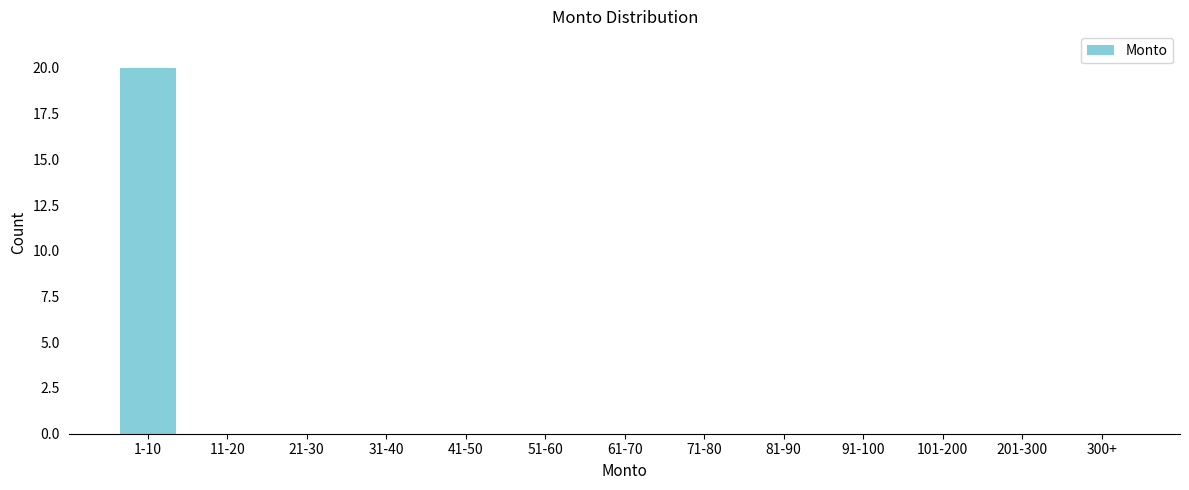

Reading left to right, list all the values displayed in this chart.

1-10=20	11-20=0	21-30=0	31-40=0	41-50=0	51-60=0	61-70=0	71-80=0	81-90=0	91-100=0	101-200=0	201-300=0	300+=0